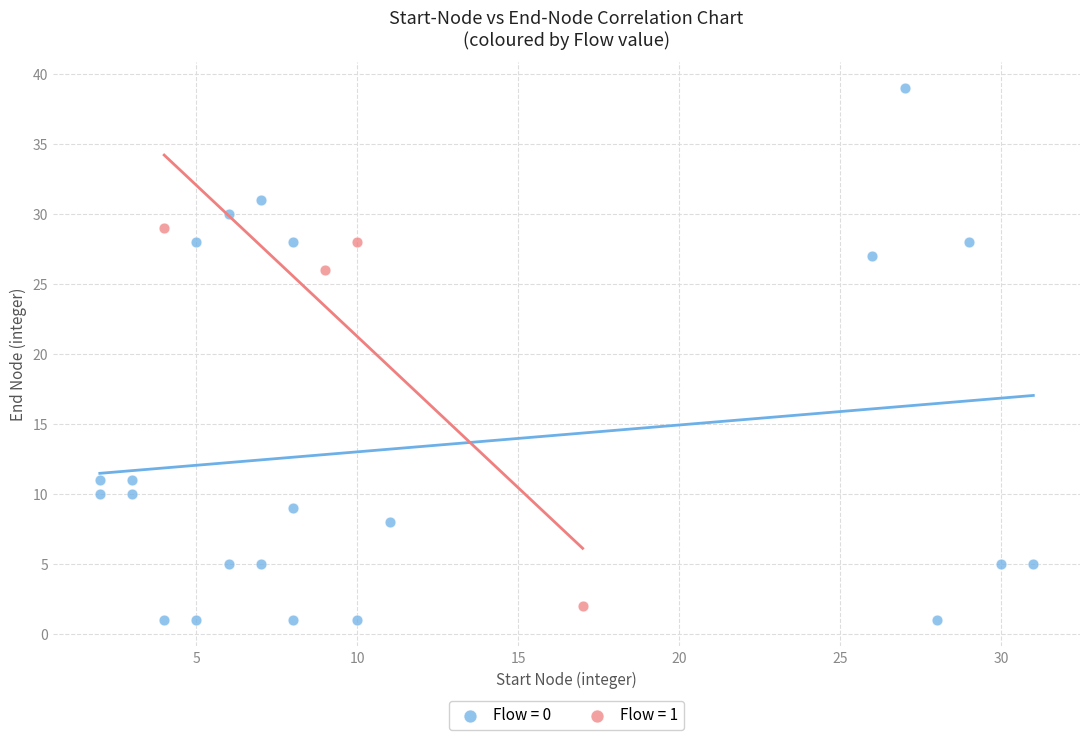

Which series contains the highest Y value?

Flow = 0